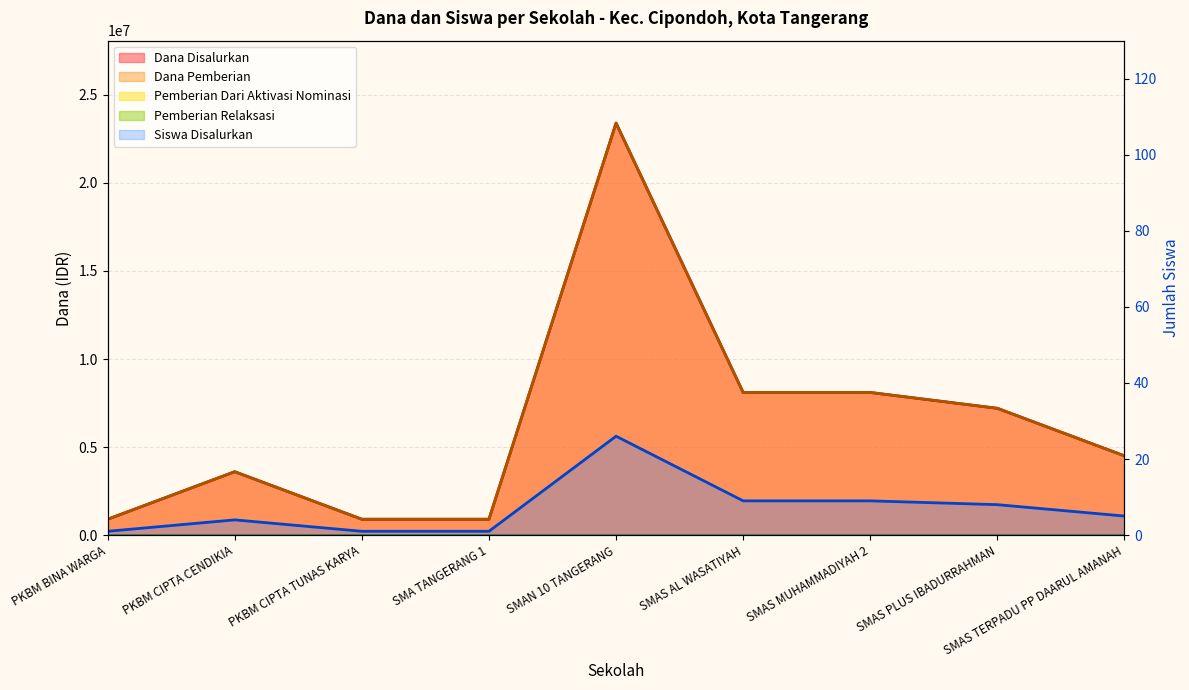

Where is Siswa Disalurkan nearest to the value 13?

SMAS AL WASATIYAH